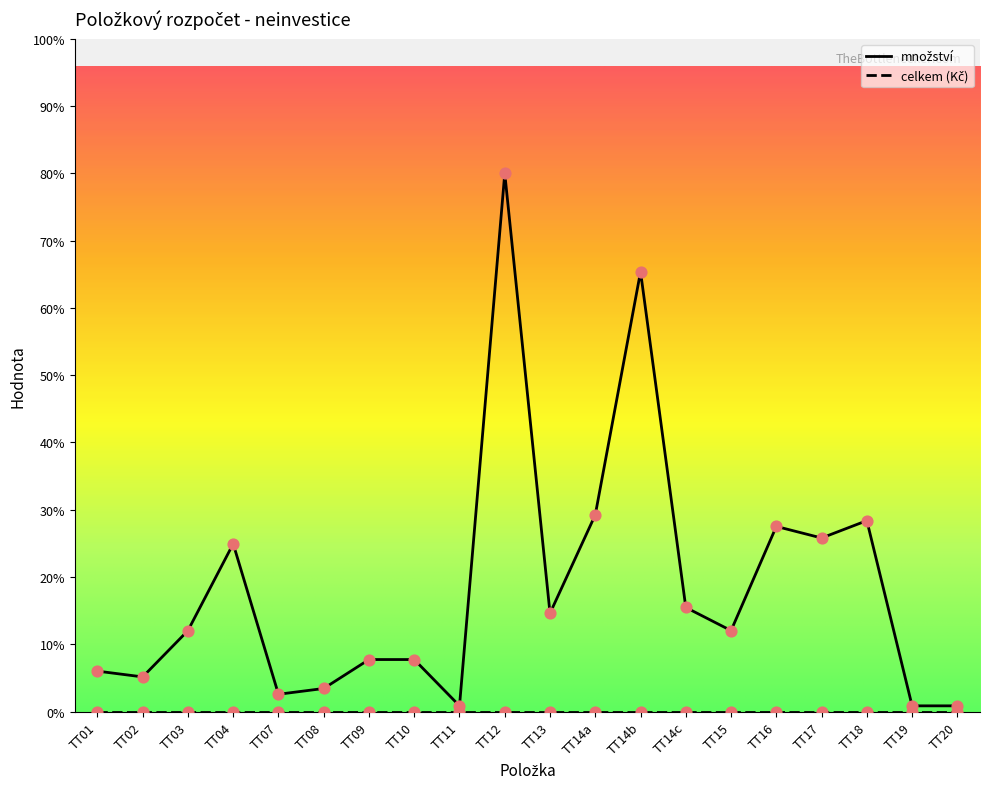

Which has a higher value, TT09 or TT15?

TT15